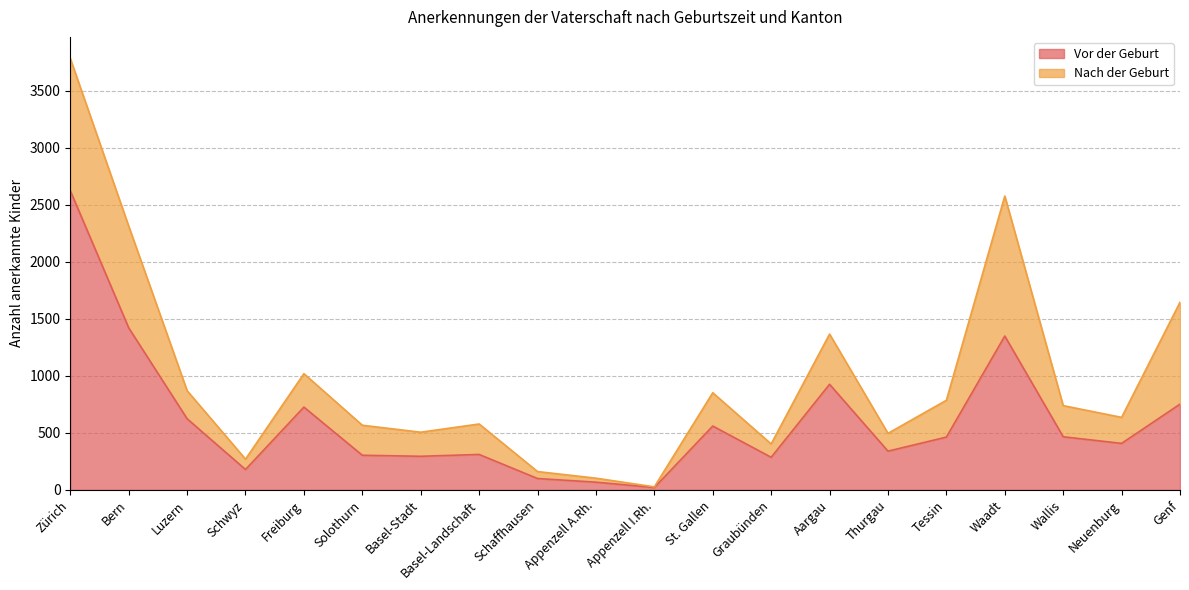

The value at Zürich is 2623. True or false?

True